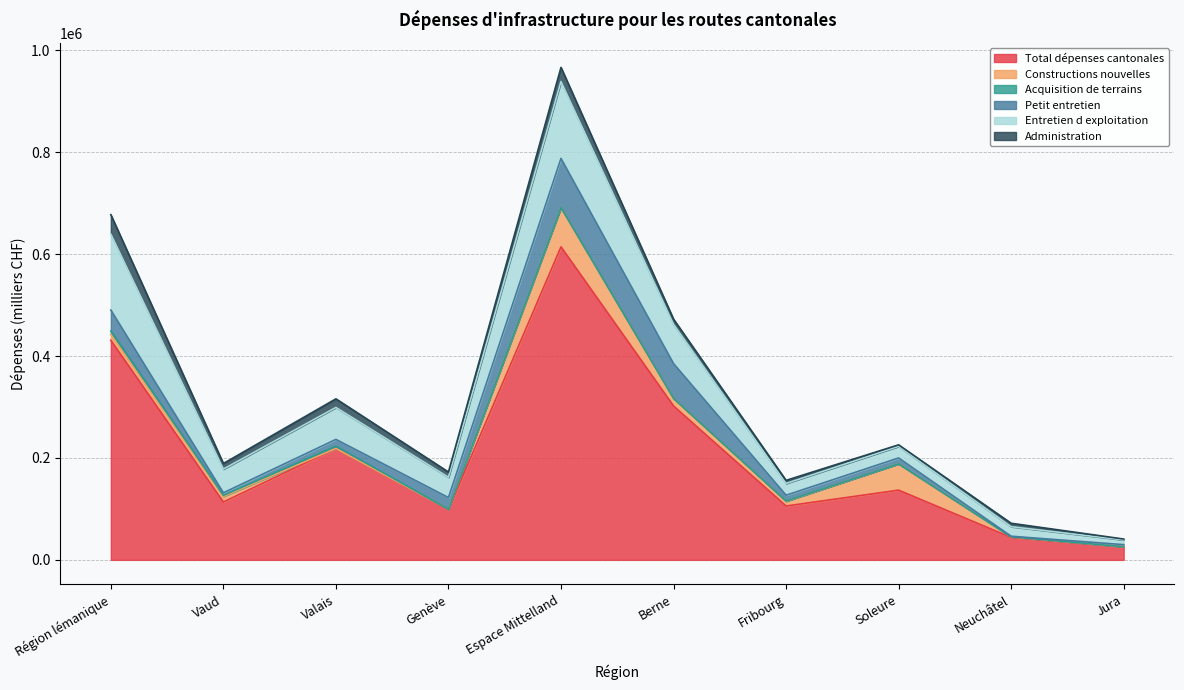

After their last crossing, which series has the higher values: Administration or Constructions nouvelles?

Administration